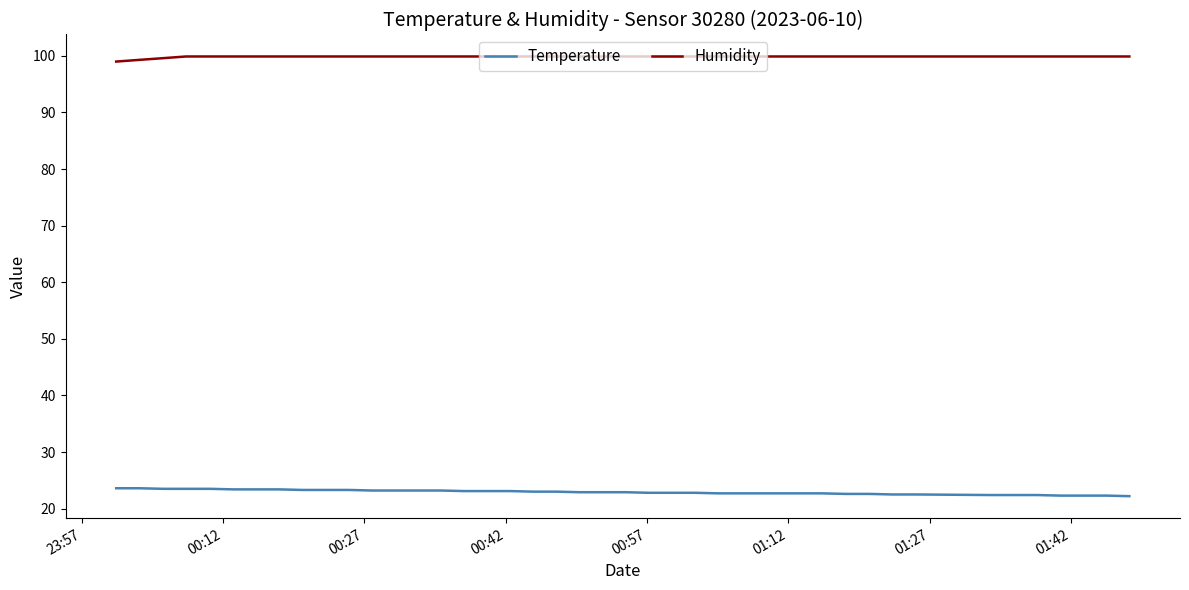

Rank the series by their maximum value, from lowest to highest.

Temperature, Humidity